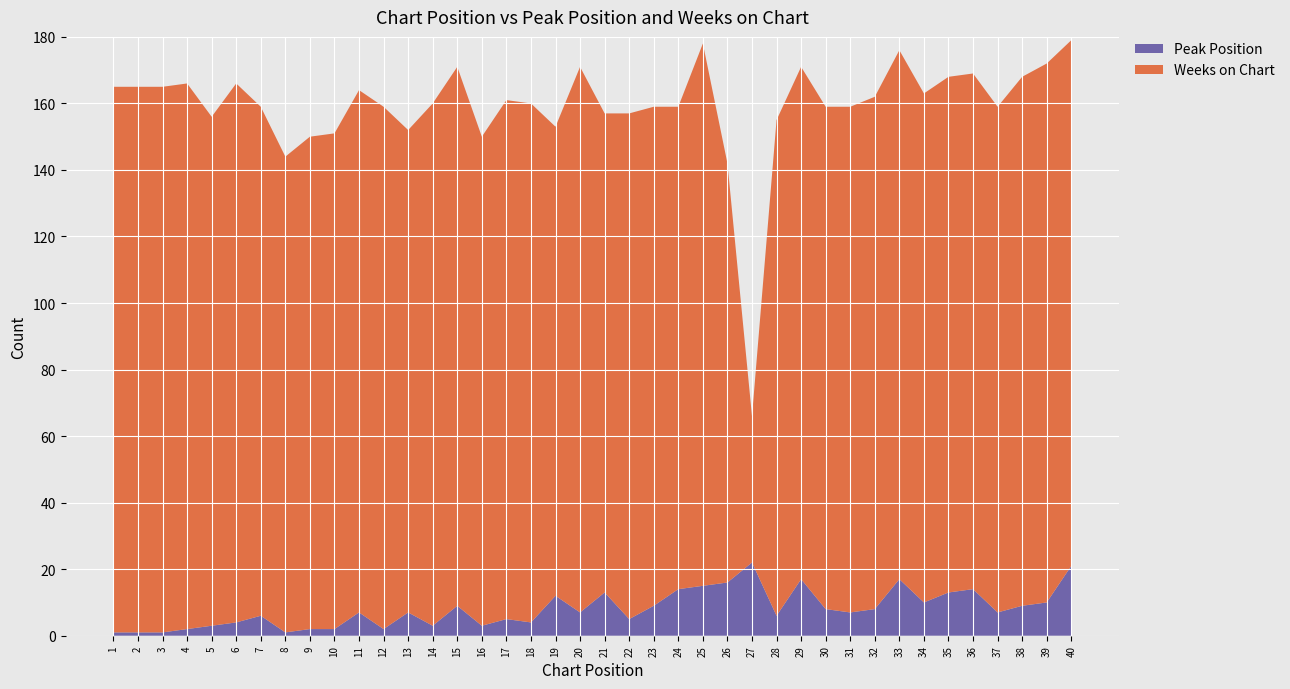

Reading left to right, list all the values displayed in this chart.

Peak Position: 1=1	2=1	3=1	4=2	5=3	6=4	7=6	8=1	9=2	10=2	11=7	12=2	13=7	14=3	15=9	16=3	17=5	18=4	19=12	20=7	21=13	22=5	23=9	24=14	25=15	26=16	27=22	28=6	29=17	30=8	31=7	32=8	33=17	34=10	35=13	36=14	37=7	38=9	39=10	40=21
Weeks on Chart: 1=164	2=164	3=164	4=164	5=153	6=162	7=153	8=143	9=148	10=149	11=157	12=157	13=145	14=157	15=162	16=147	17=156	18=156	19=141	20=164	21=144	22=152	23=150	24=145	25=163	26=126	27=44	28=149	29=154	30=151	31=152	32=154	33=159	34=153	35=155	36=155	37=152	38=159	39=162	40=158